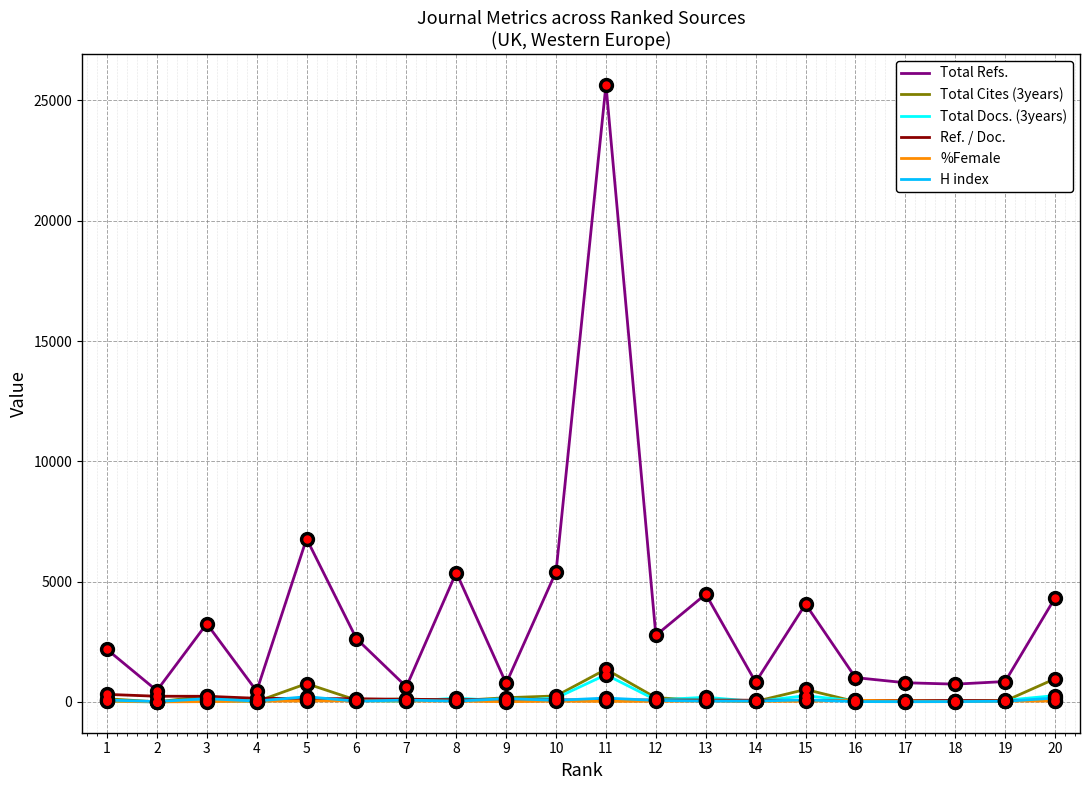

Between 16 and 20, which series saw the biggest shift?

Total Refs.